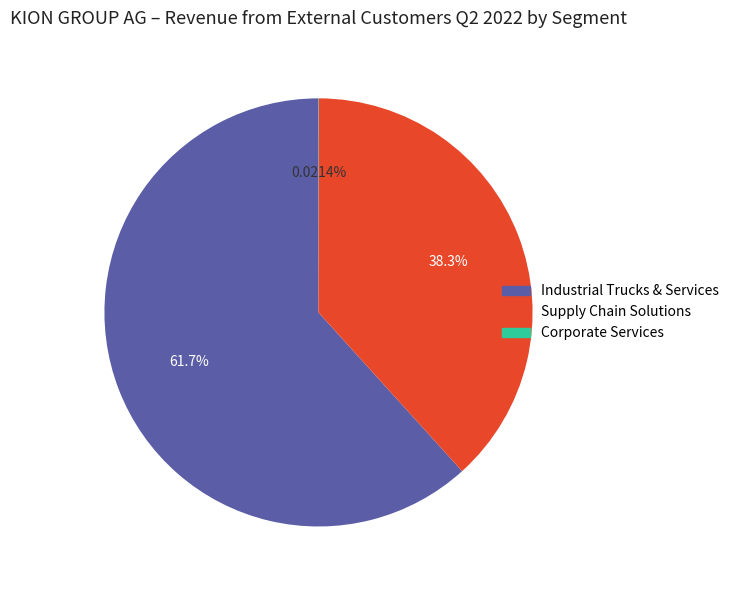

Is there a majority slice in this chart?

Yes